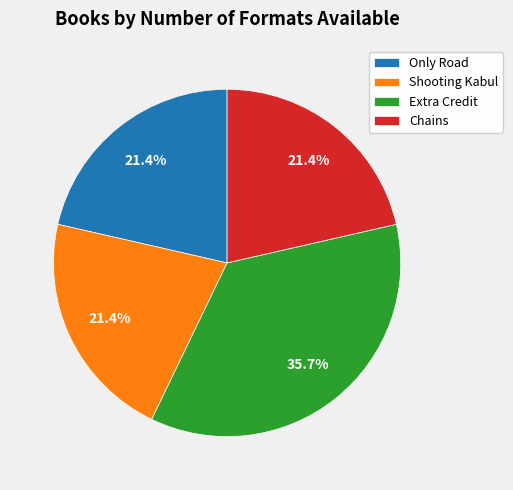

To the nearest percent, what portion does Only Road represent?

21%